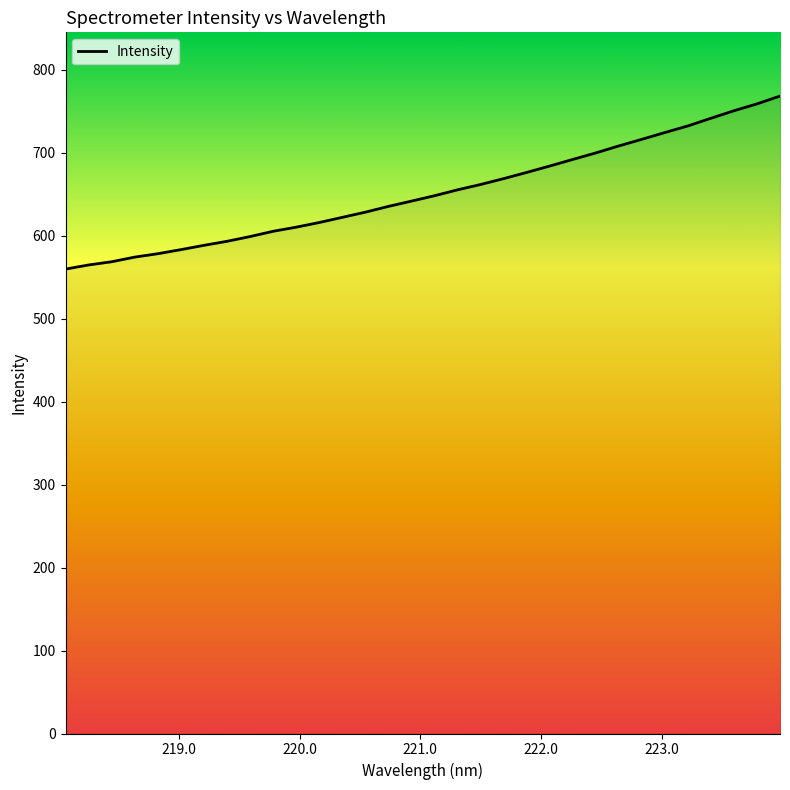

Approximately how many times larger is the value at 219.3979 compared to 222.8355?

0.8